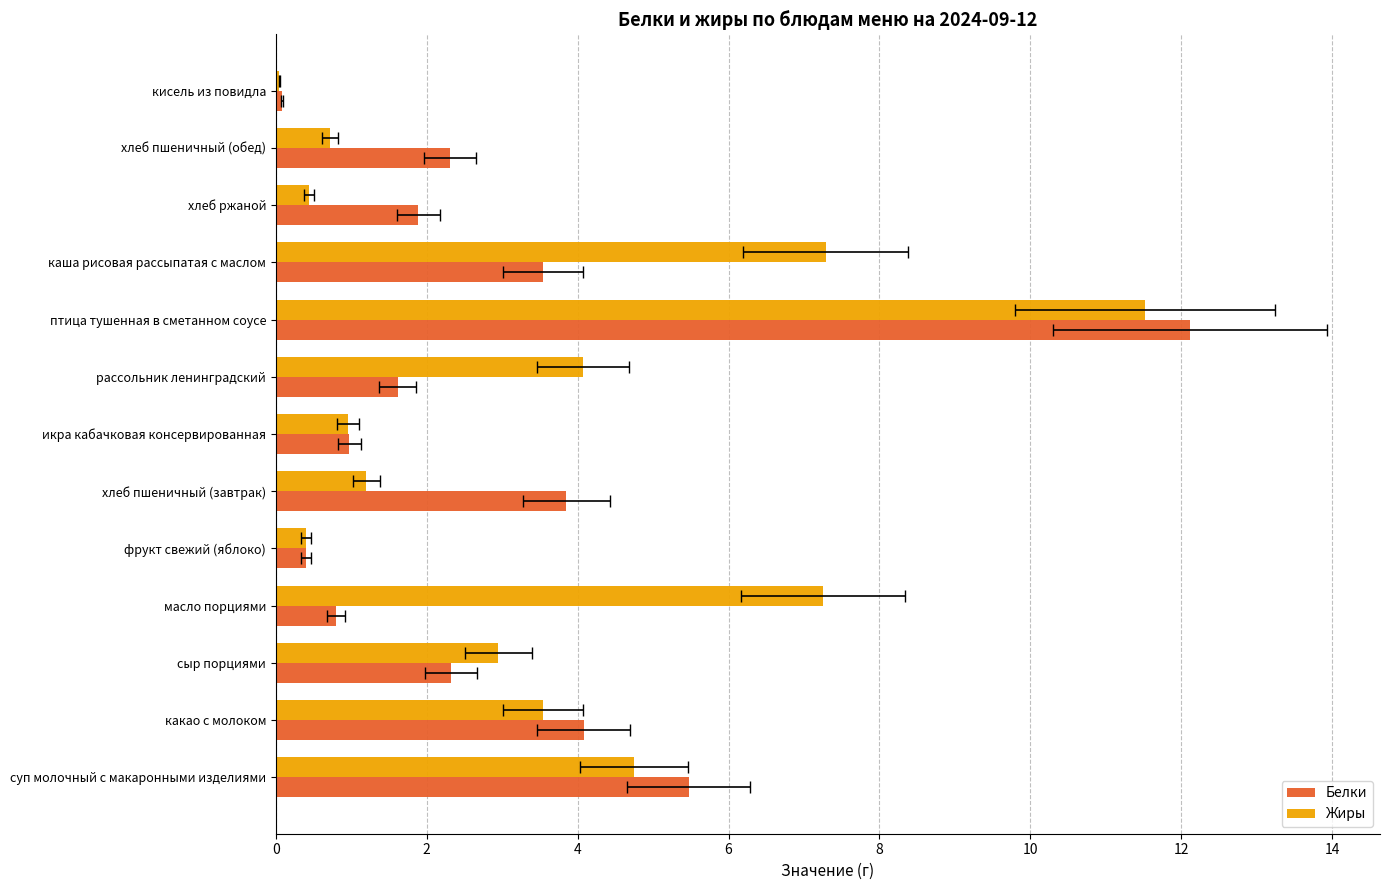

The value of Жиры at каша рисовая рассыпатая с маслом is 7.3. True or false?

True